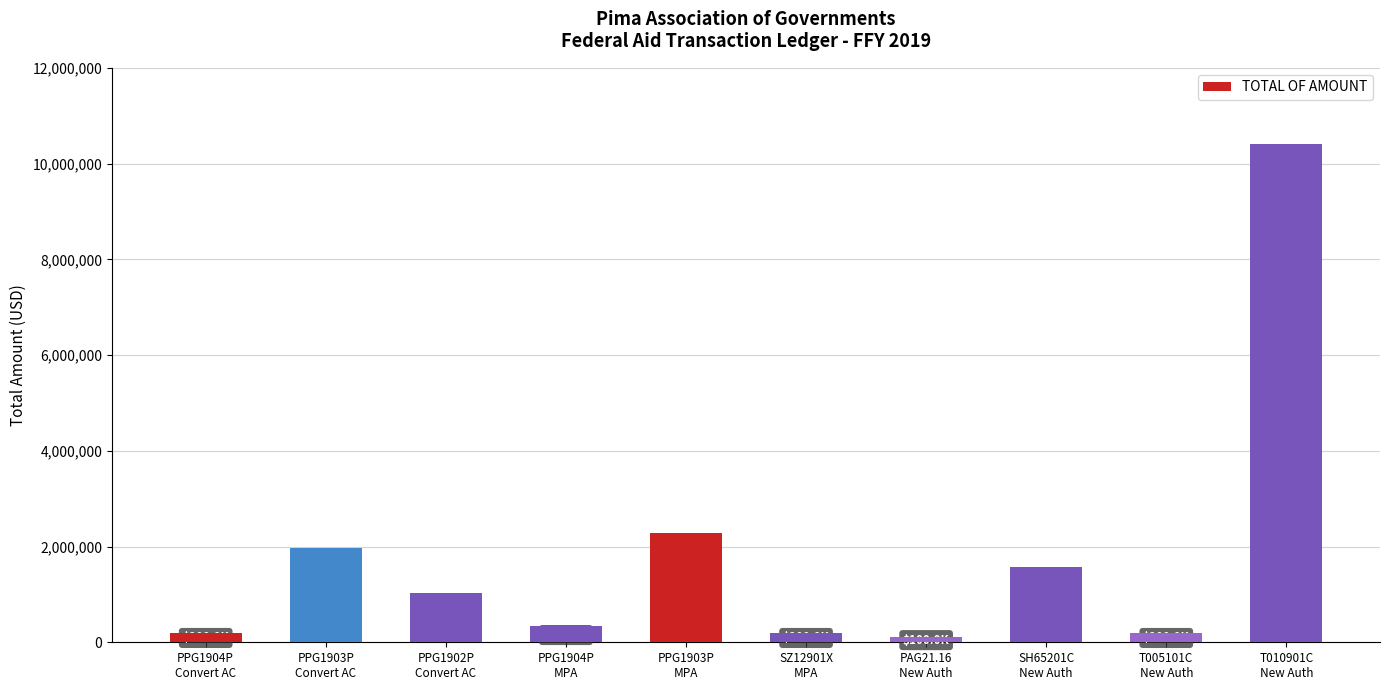

Rank the categories by value from highest to lowest.

T010901C
New Auth, PPG1903P
MPA, PPG1903P
Convert AC, SH65201C
New Auth, PPG1902P
Convert AC, PPG1904P
MPA, PPG1904P
Convert AC, SZ12901X
MPA, T005101C
New Auth, PAG21.16
New Auth